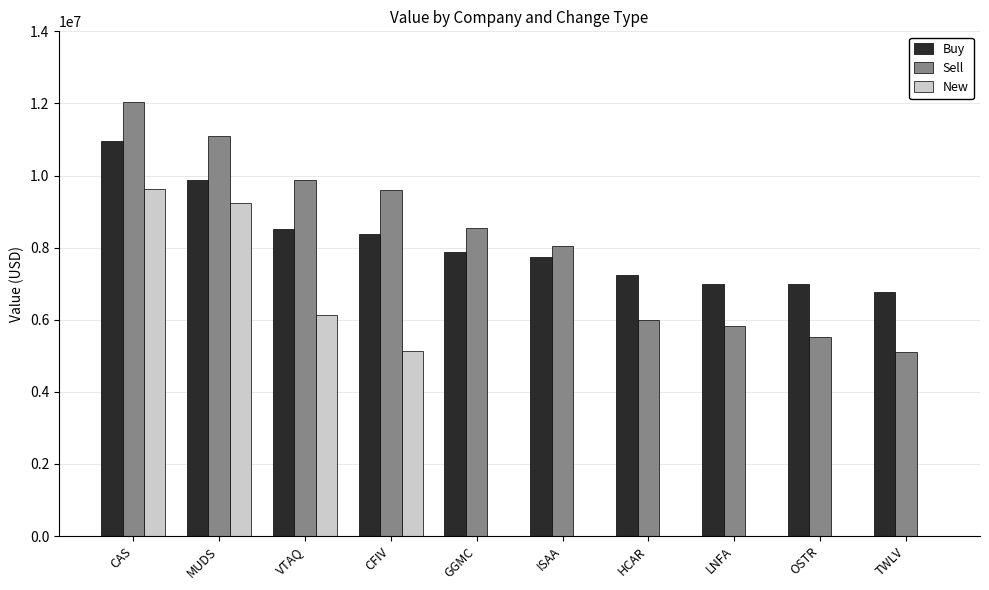

What is the difference between the Buy values at HCAR and MUDS?

2649000